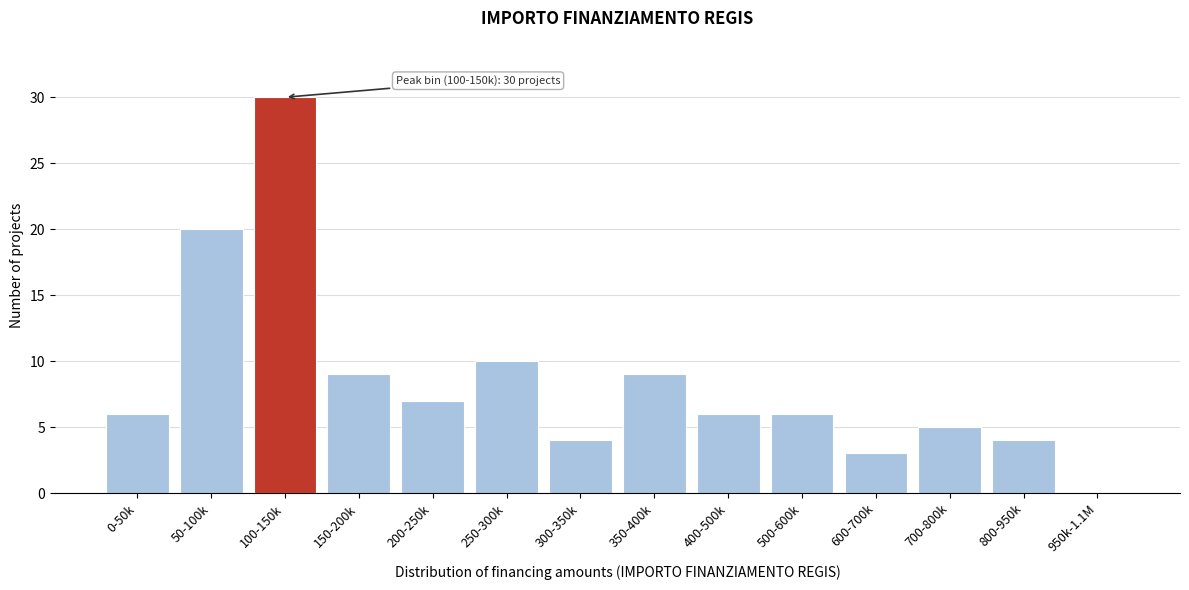

Reading right to left, extract all data points from this chart.

950k-1.1M=0	800-950k=4	700-800k=5	600-700k=3	500-600k=6	400-500k=6	350-400k=9	300-350k=4	250-300k=10	200-250k=7	150-200k=9	100-150k=30	50-100k=20	0-50k=6